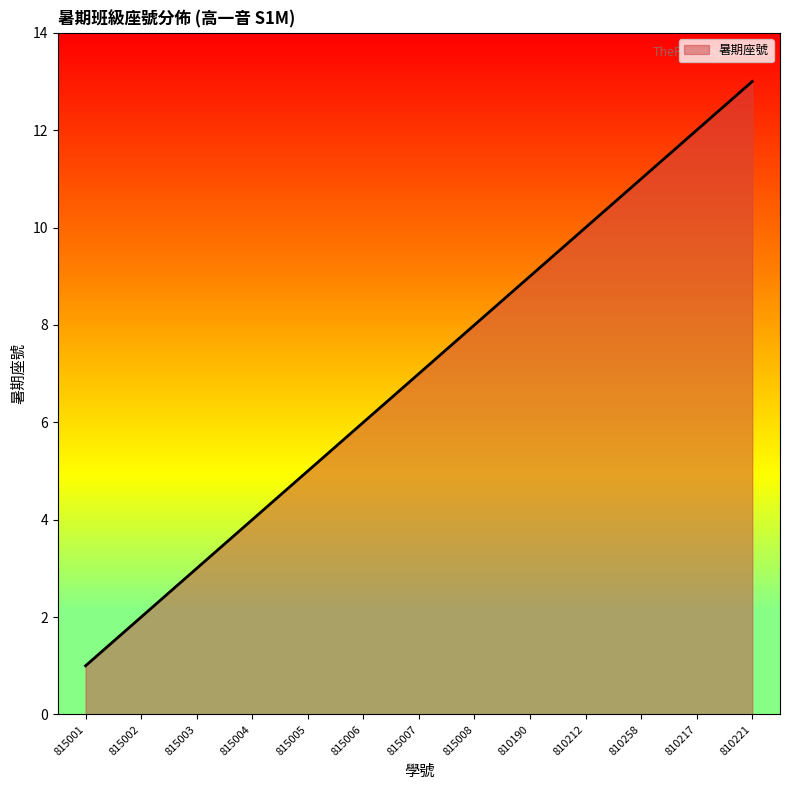

How many lines are shown in the chart?

1